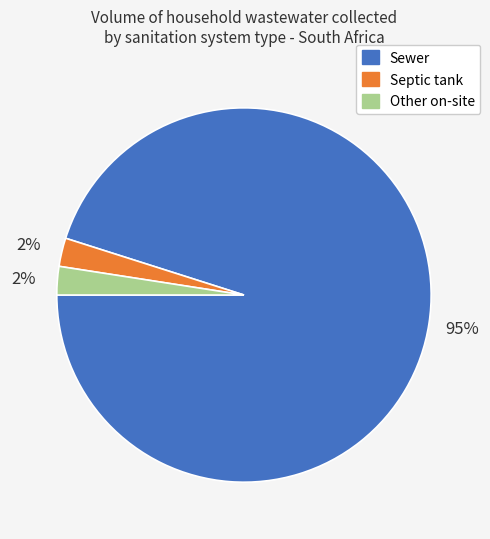

To the nearest percent, what percentage of the pie is Other on-site?

2%